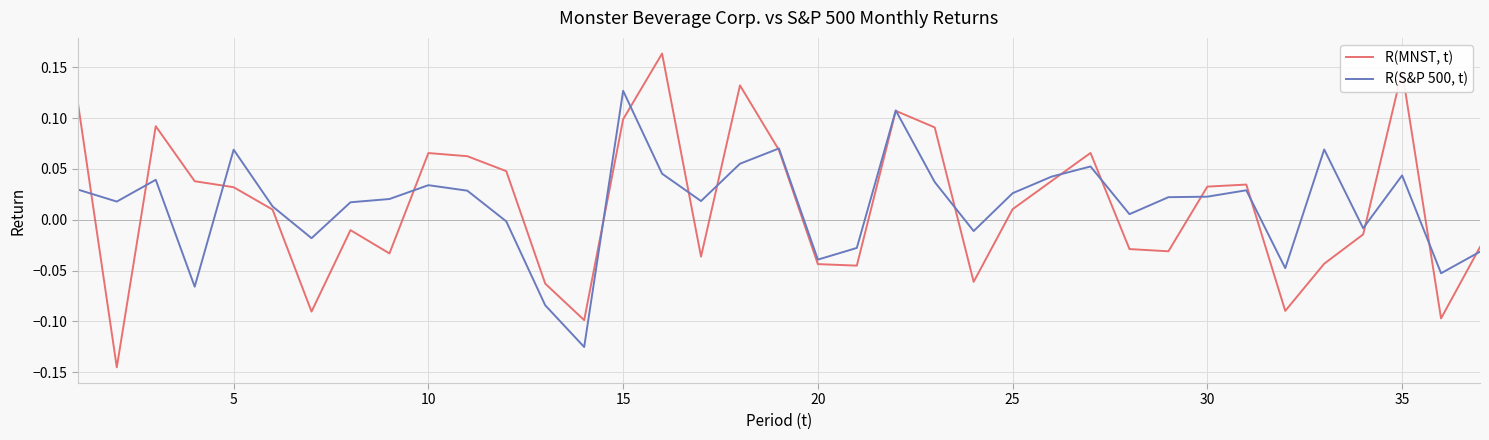

Which series has the widest spread of values?

R(MNST, t)